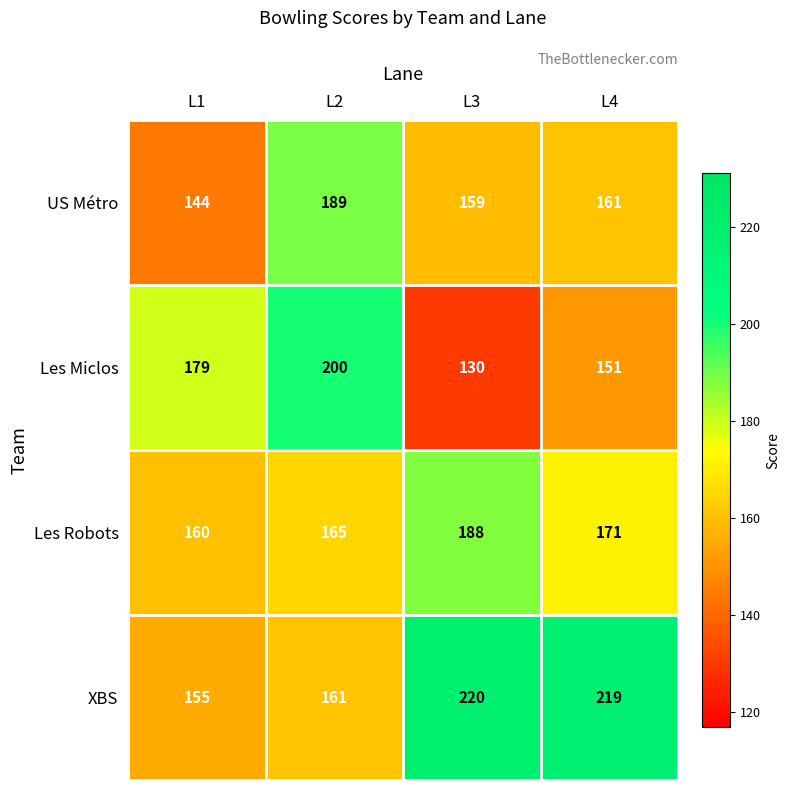

Reading left to right, transcribe all the data shown in this chart.

US Métro: 144	189	159	161
Les Miclos: 179	200	130	151
Les Robots: 160	165	188	171
XBS: 155	161	220	219